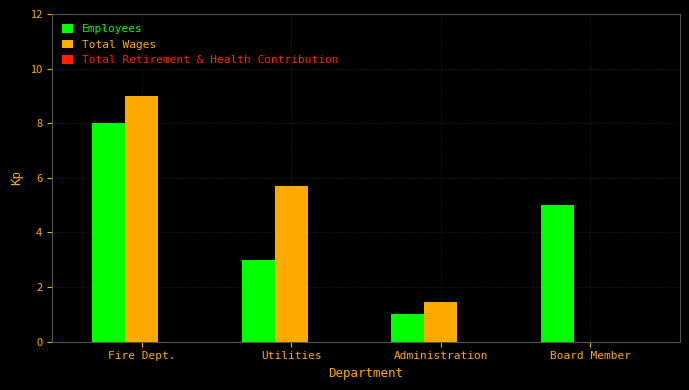

Which label corresponds to the largest value in the chart?

Fire Dept.